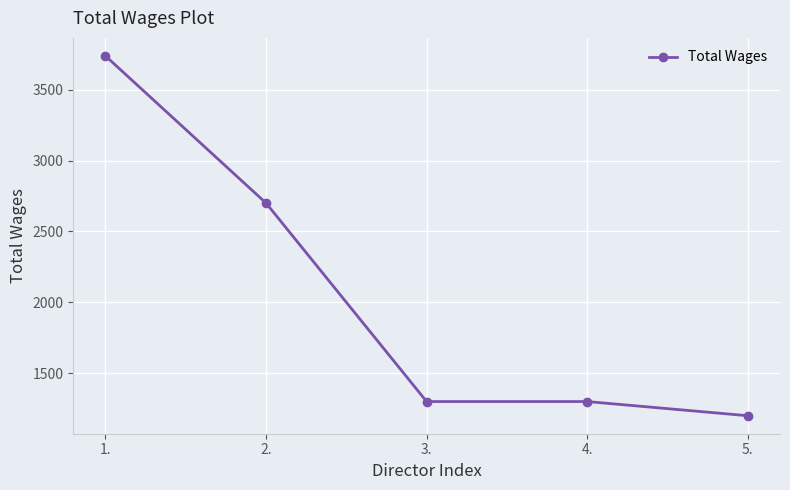

Reading left to right, what are all the values shown in this chart?

3738	2700	1300	1300	1200